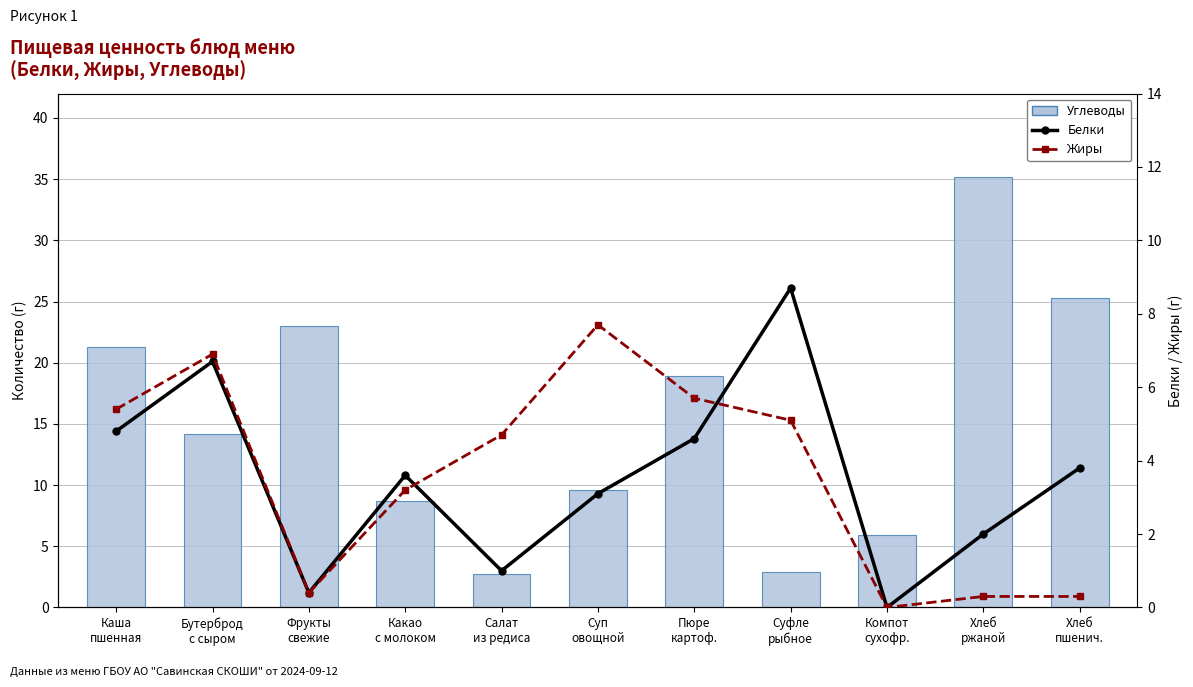

How many data points in Углеводы are above 14?

6